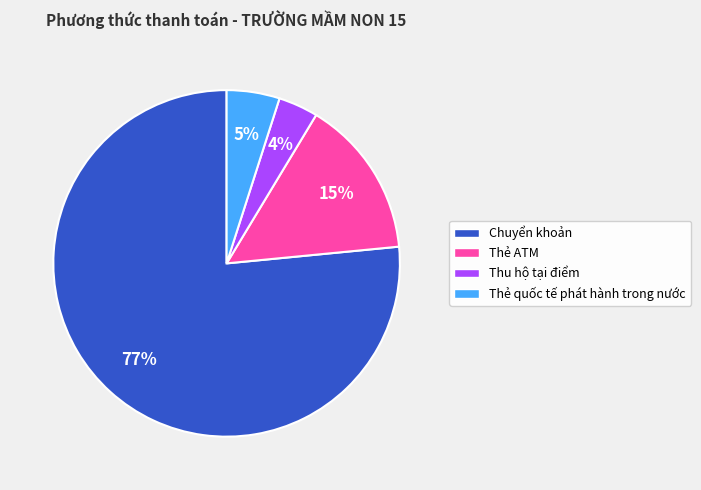

Which has a higher value, Chuyển khoản or Thẻ ATM?

Chuyển khoản